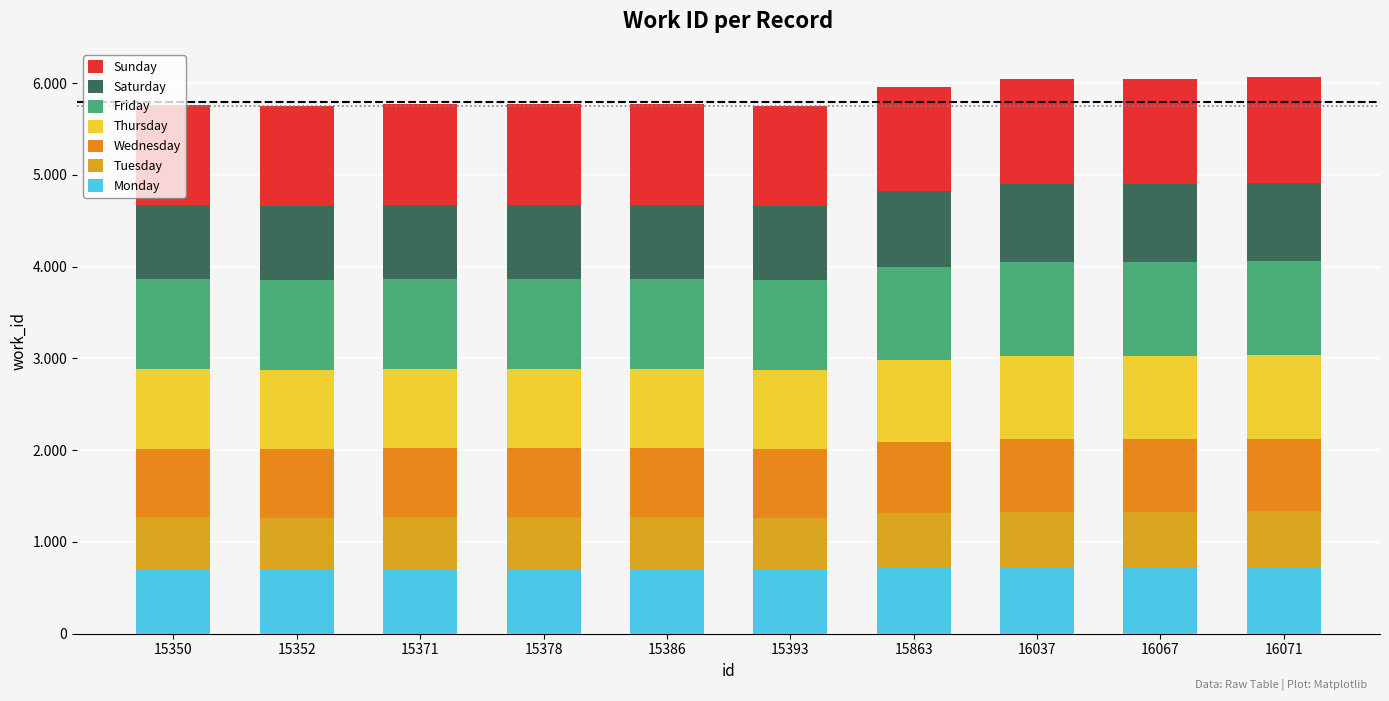

Does the chart contain any negative values?

No